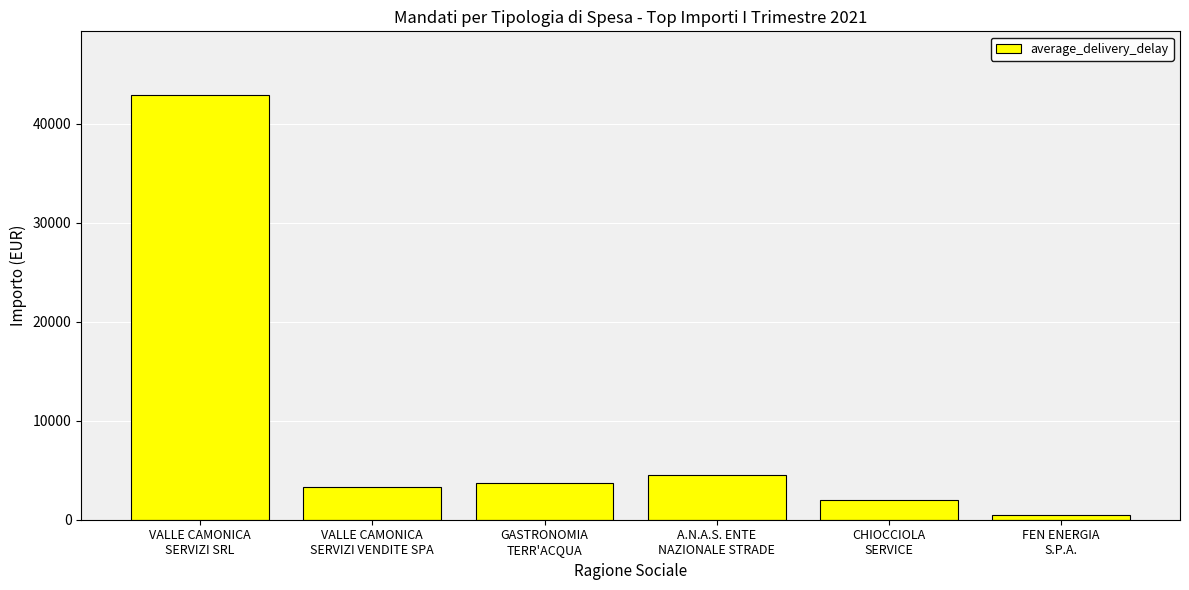

Does the chart contain any negative values?

No